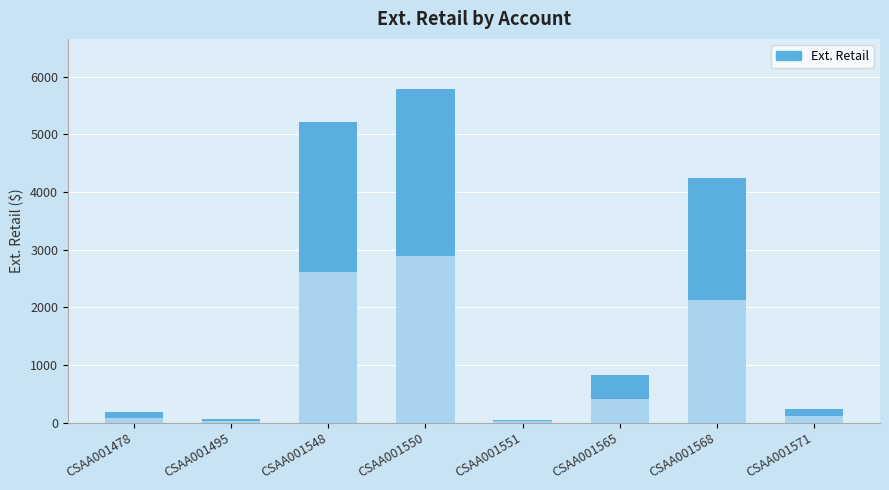

What is the total value across all series at CSAA001565?

819.1